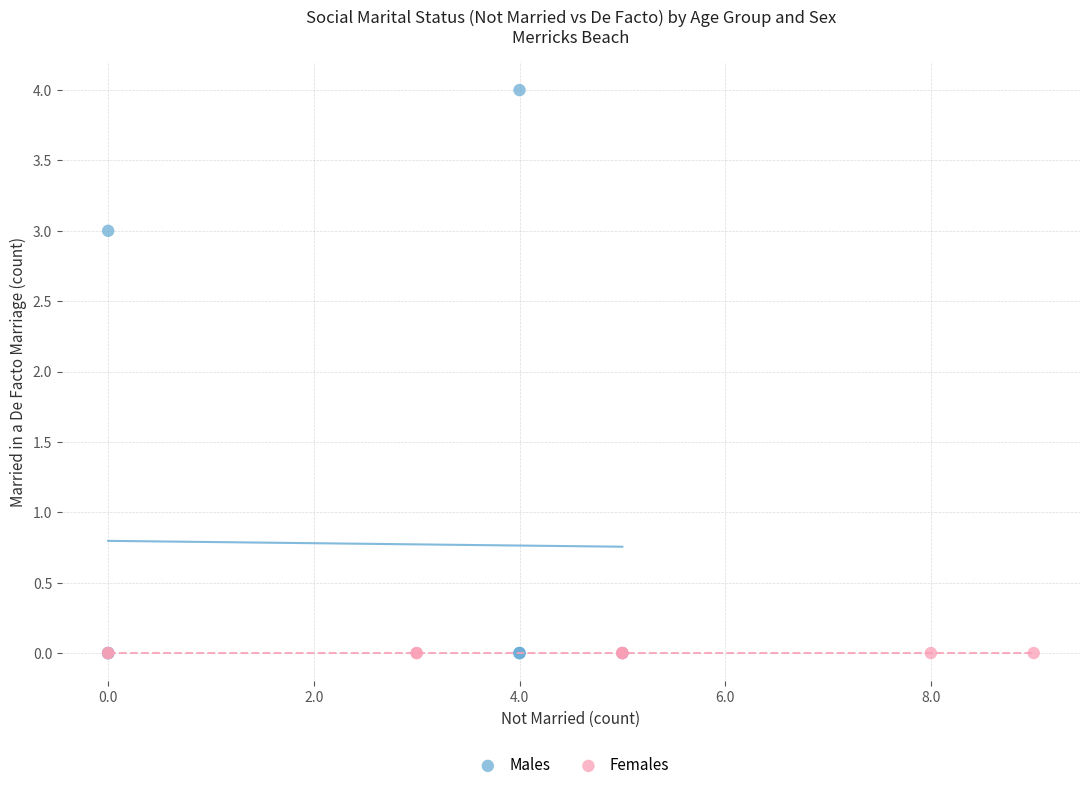

What are all the series names shown in the legend?

Males, Females